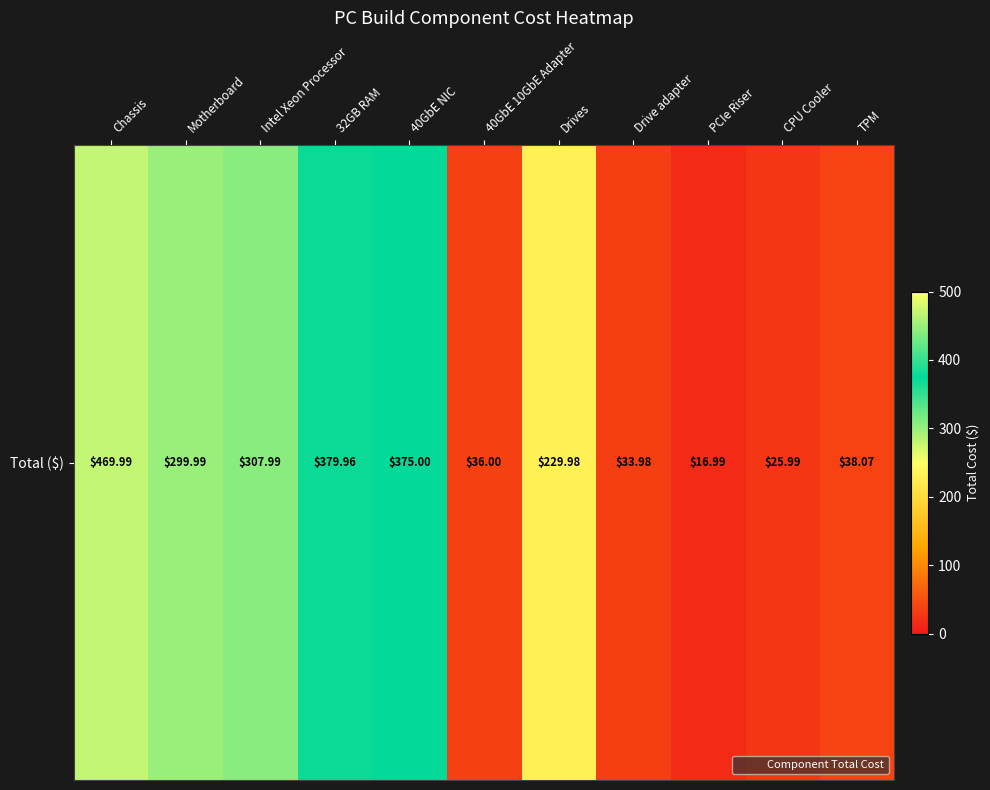

Count the number of data series in this chart.

1